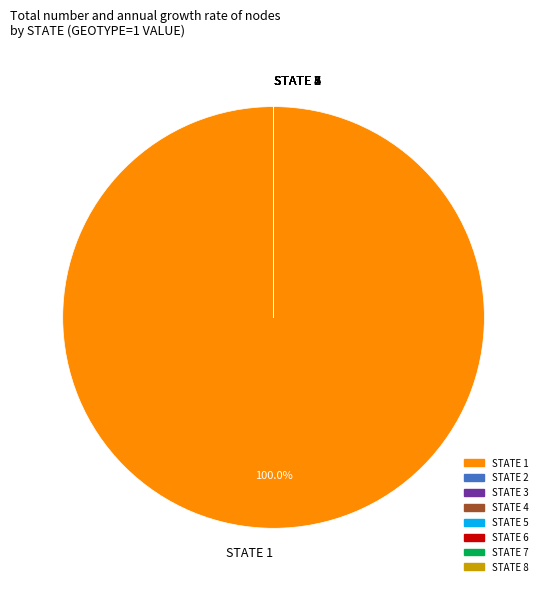

Which category has the biggest portion of the pie?

STATE 1